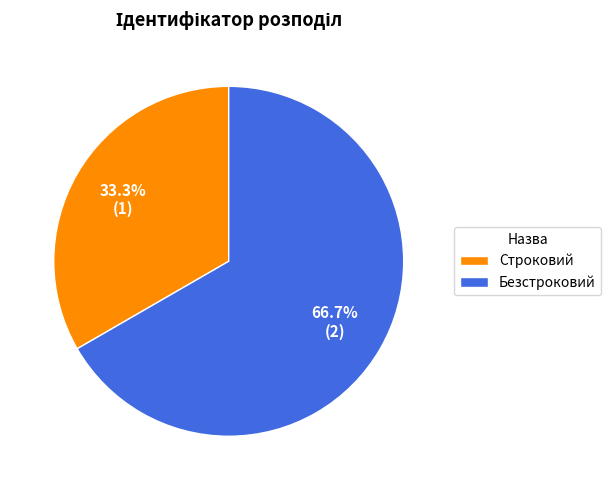

What percentage is the Строковий slice, to the nearest percent?

33%